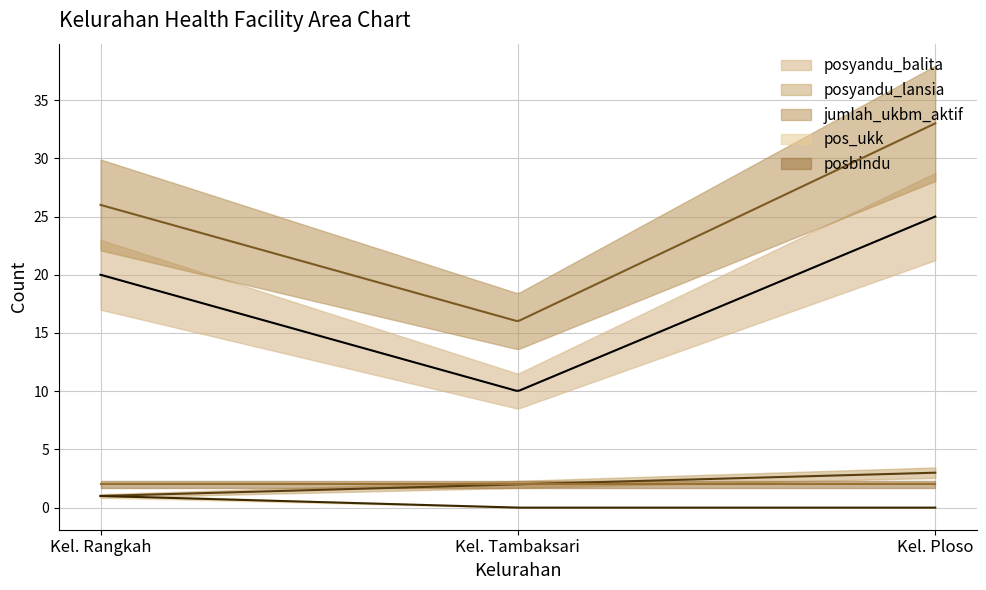

What is the label of the 3rd point from the right?

Kel. Rangkah